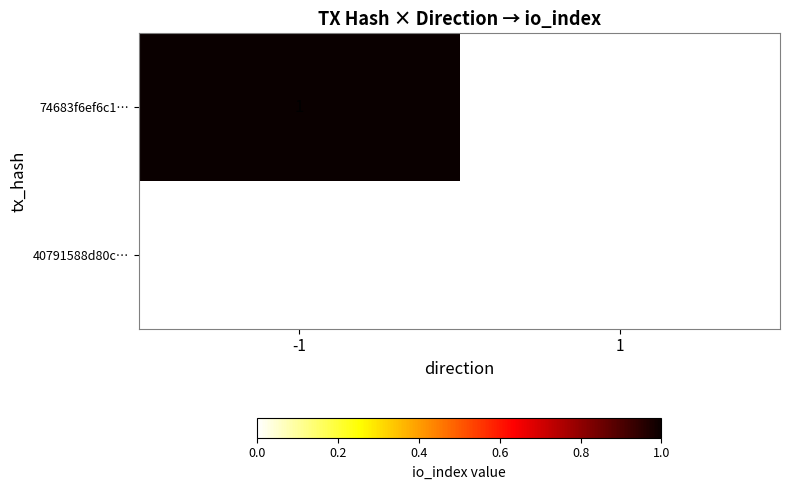

List the series in order of their peak value, highest first.

74683f6ef6c1…, 40791588d80c…